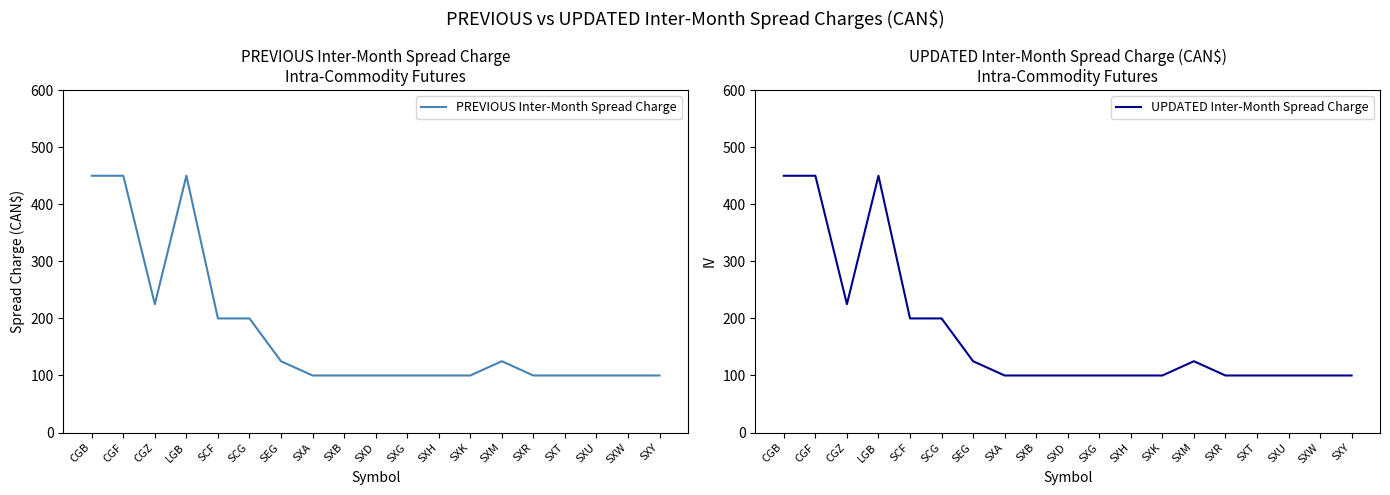

Count the number of categories in the chart.

19